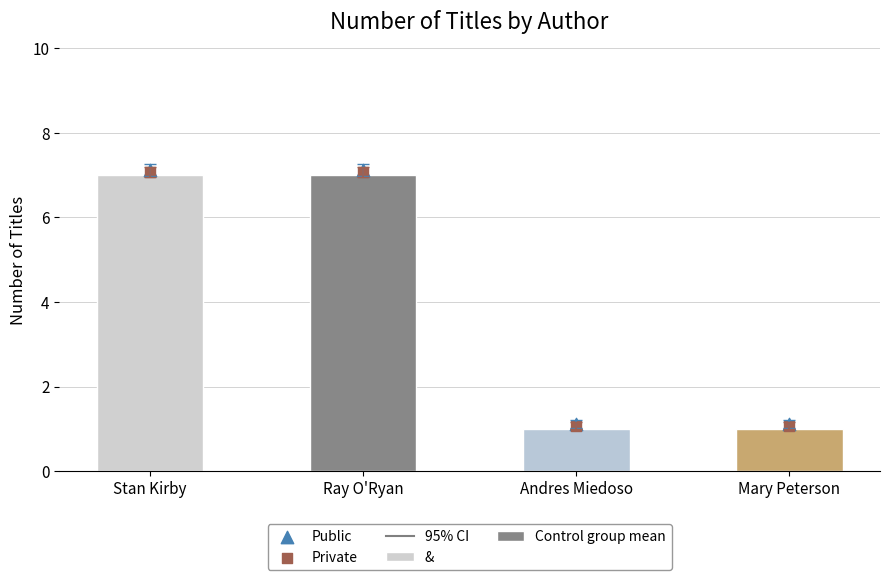

What is the total value across all series at Mary Peterson?

2.2